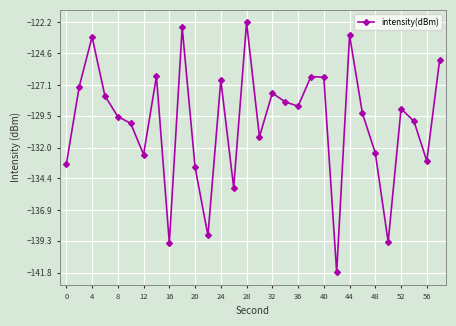

How many lines are shown in the chart?

1